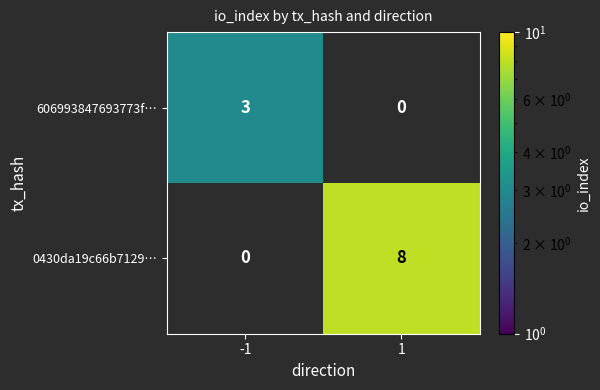

Which category has the highest value across all series?

1